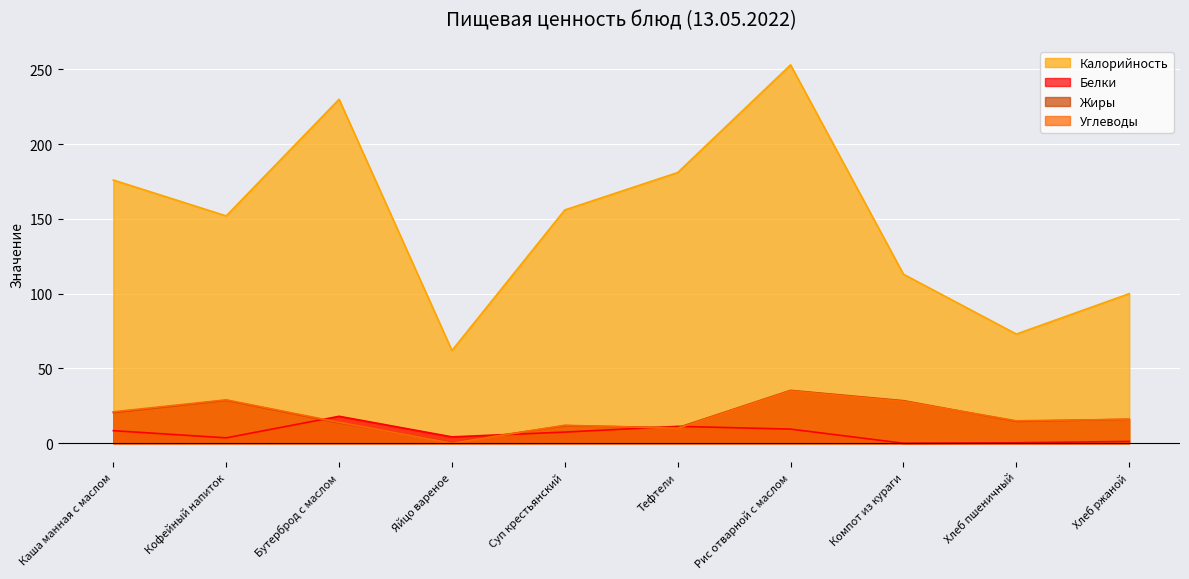

The Углеводы series shows 5.6 at Суп крестьянский. True or false?

False